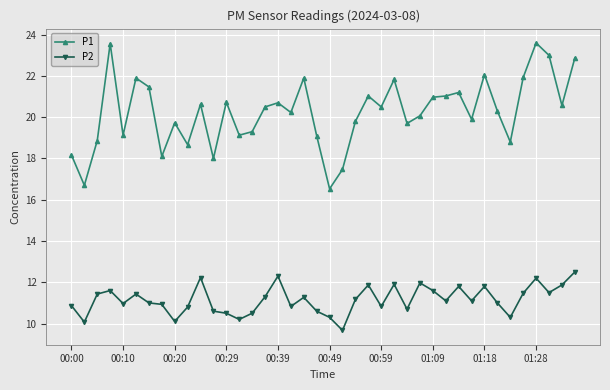

What is the difference between the maximum and second lowest values in the P1 series?

6.9